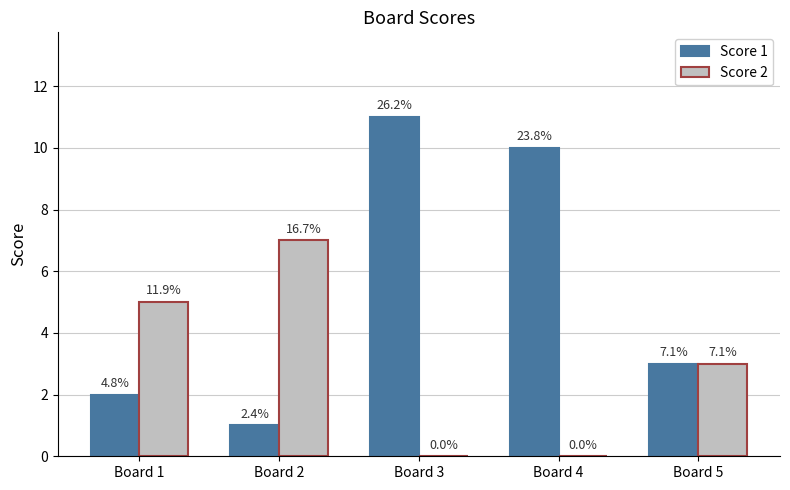

What are all the series names shown in the legend?

Score 1, Score 2